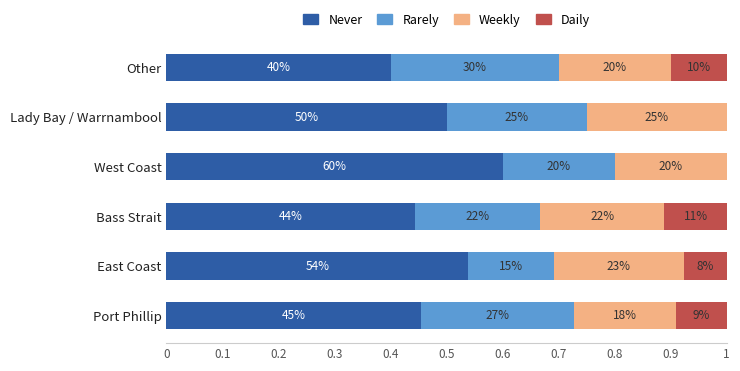

What is the difference between the maximum and second lowest values in the Weekly series?

0.1